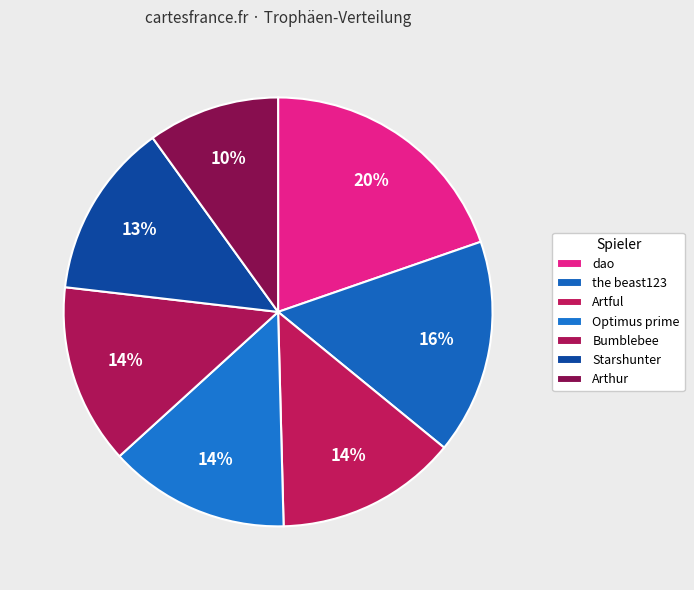

Rank the categories by value from highest to lowest.

dao, the beast123, Artful, Optimus prime, Bumblebee, Starshunter, Arthur